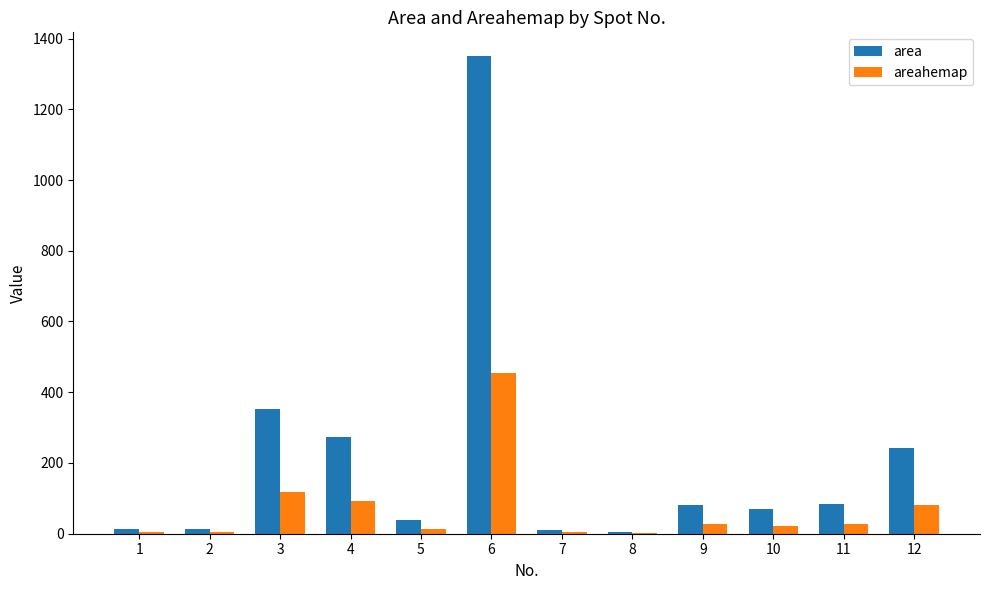

Are the bars grouped side by side (vs. stacked)?

Yes